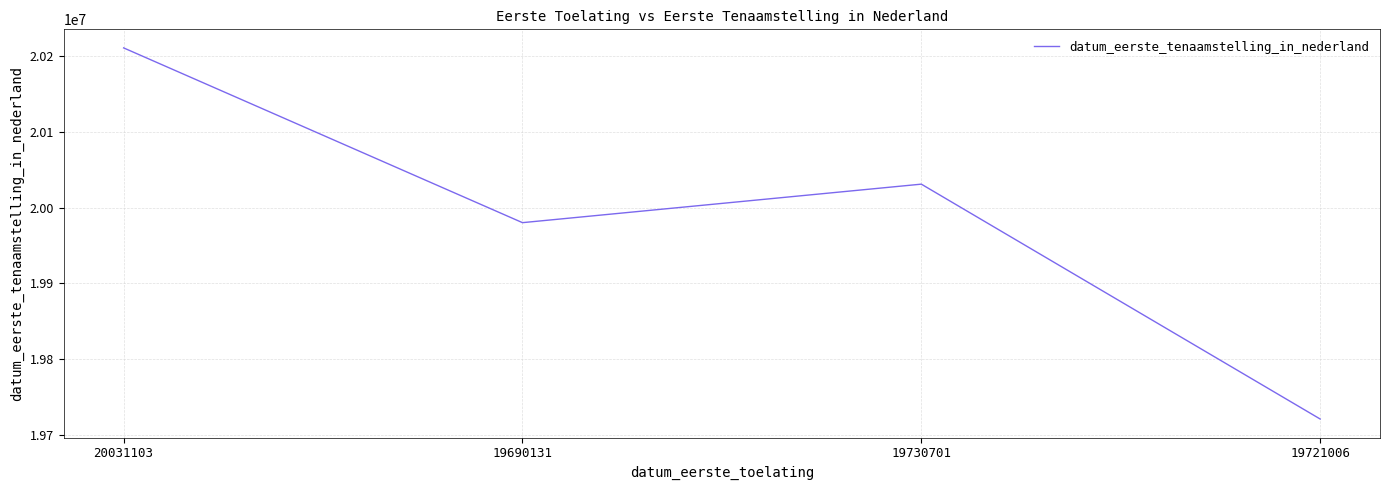

Reading left to right, extract all data points from this chart.

20031103=20210721	19690131=19980121	19730701=20030924	19721006=19721006